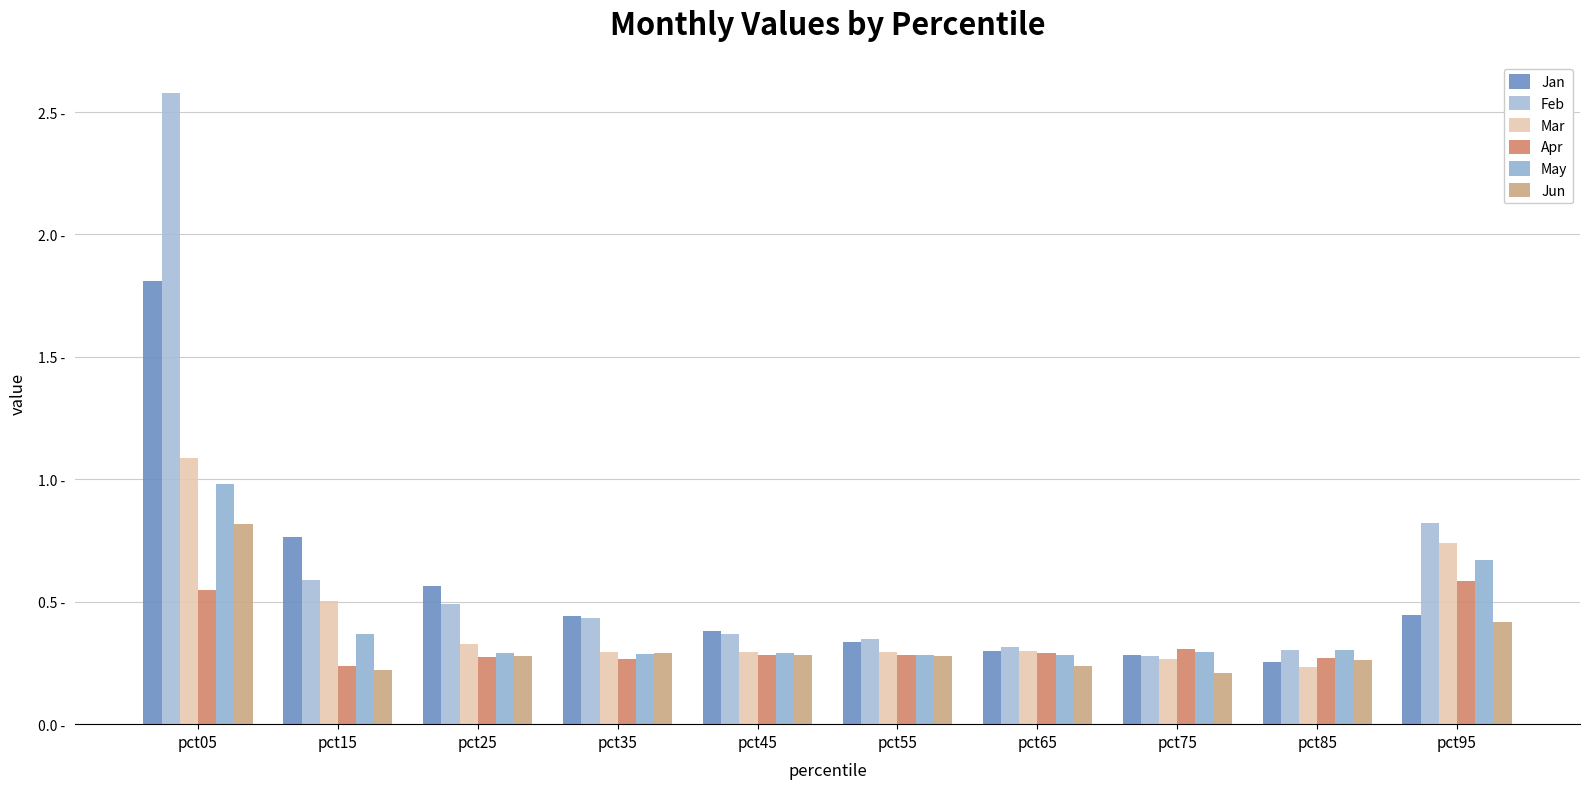

How many data points does each series have?

10